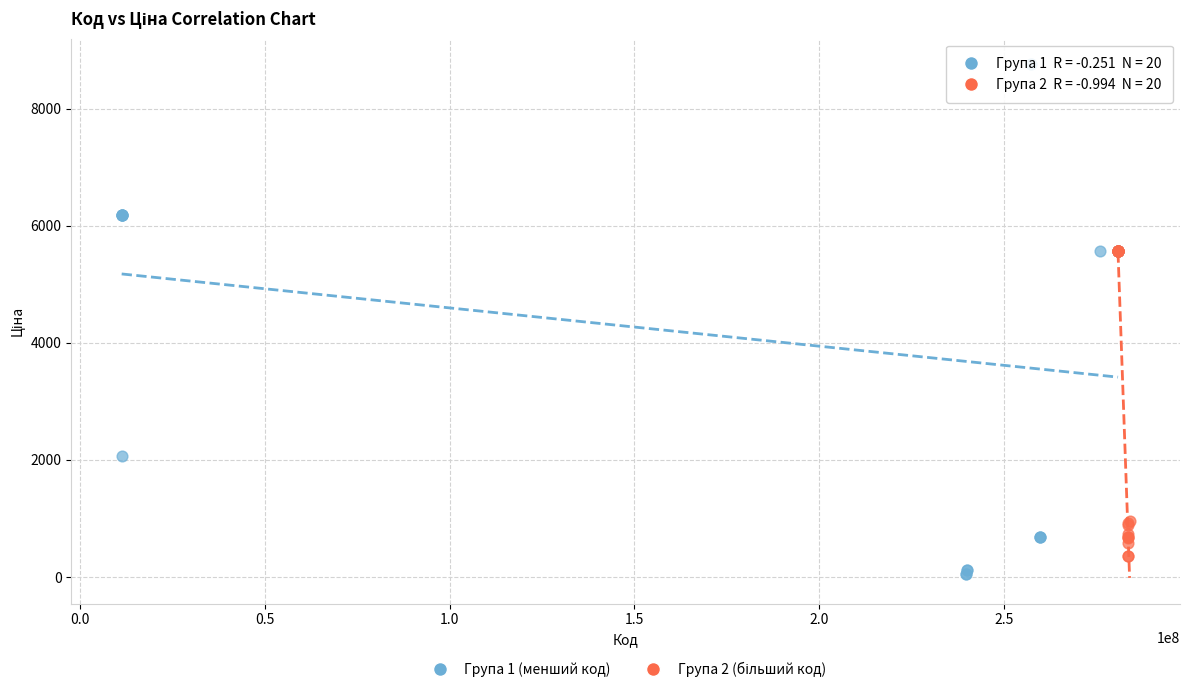

Which series reaches the minimum Y coordinate?

Група 1 (менший код)